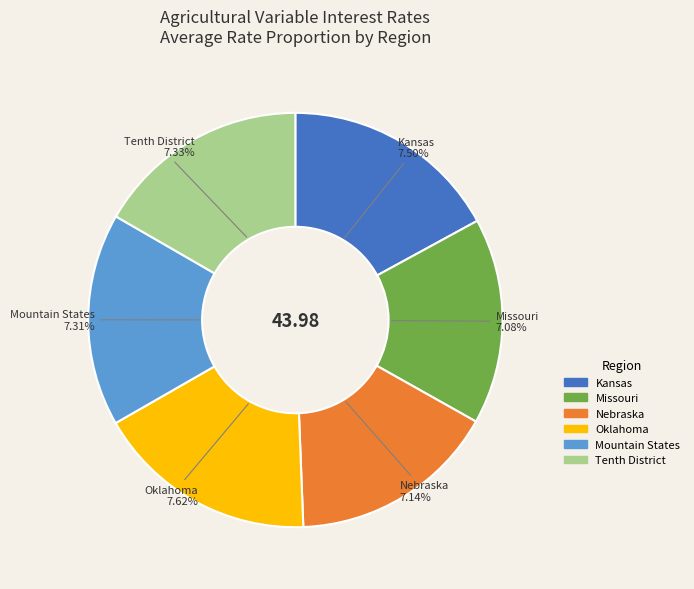

Approximately how many times larger is the value at Kansas compared to Tenth District?

1.0